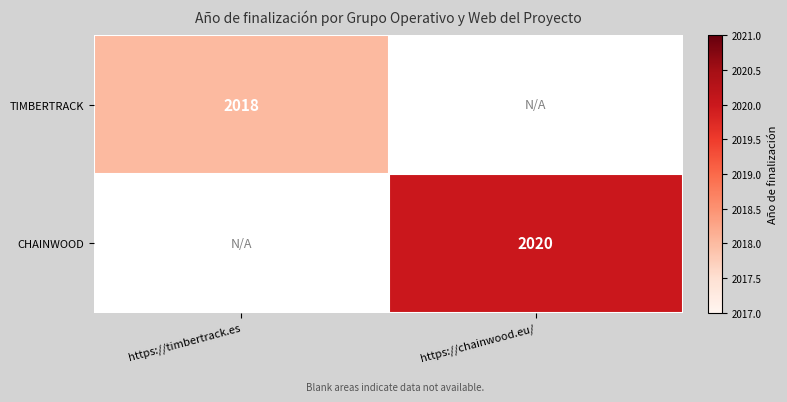

How many data points does each series have?

2